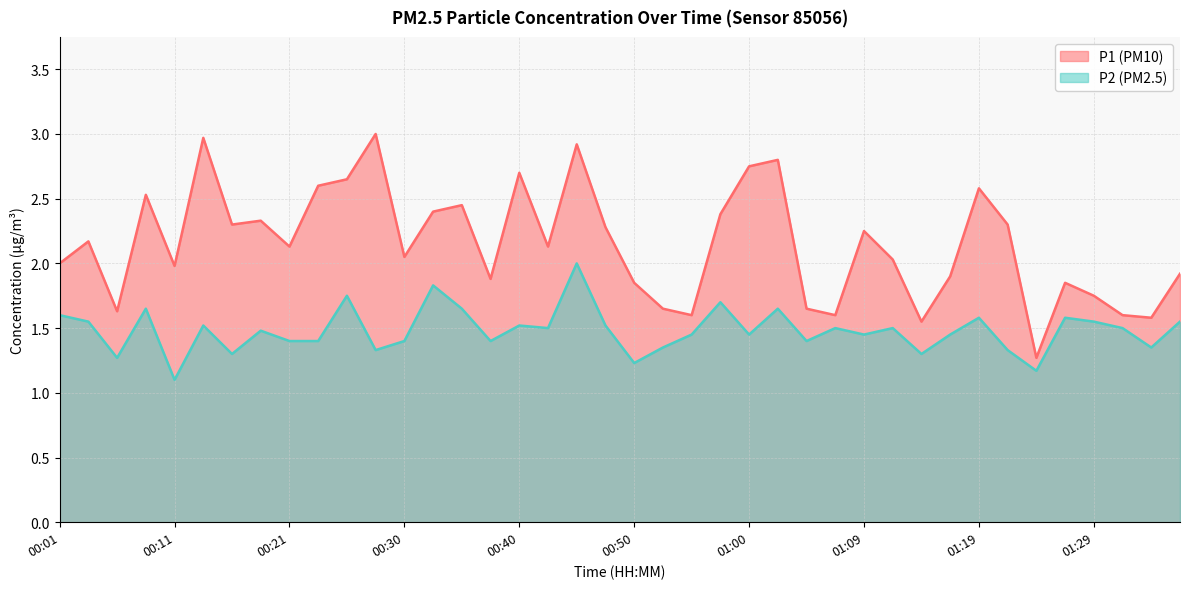

What is the sum of the P1 values at 00:09 and 00:57?

4.9